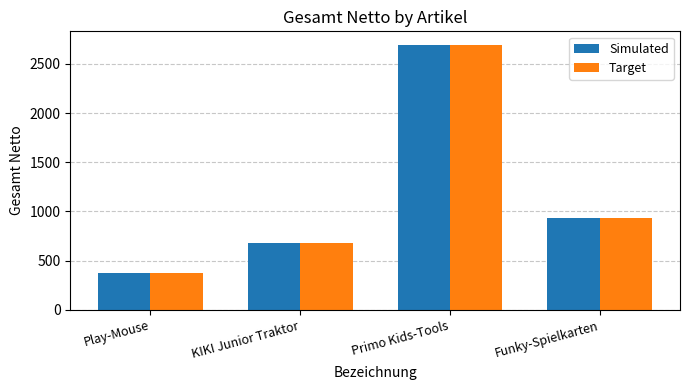

What is the difference between the Target values at Play-Mouse and Funky-Spielkarten?

559